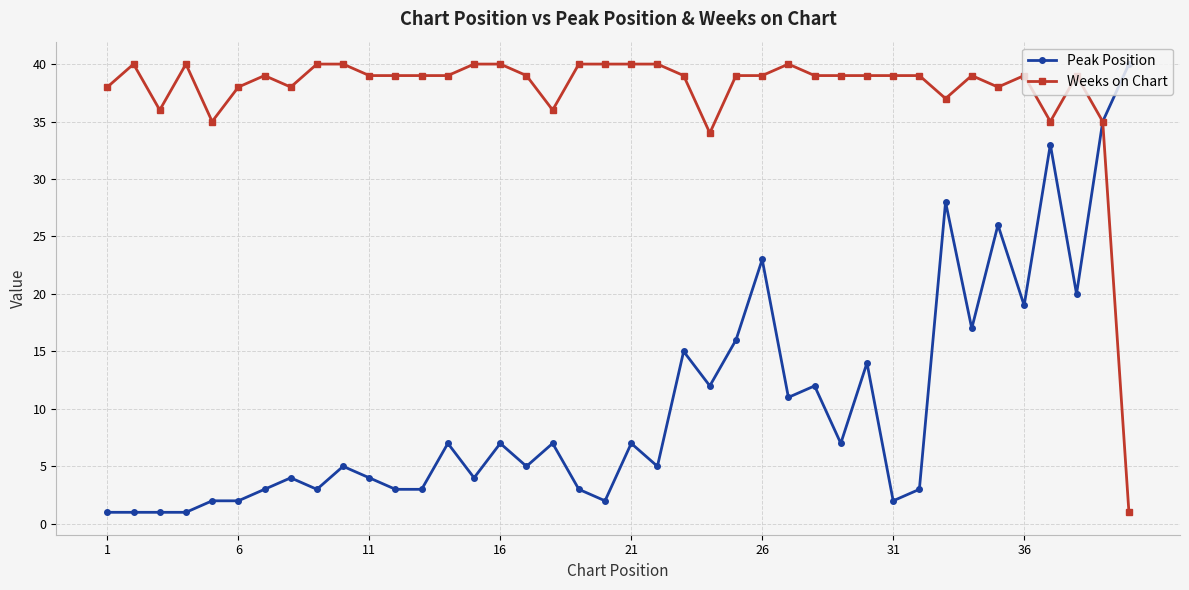

Rank the series by their average value, from lowest to highest.

Peak Position, Weeks on Chart